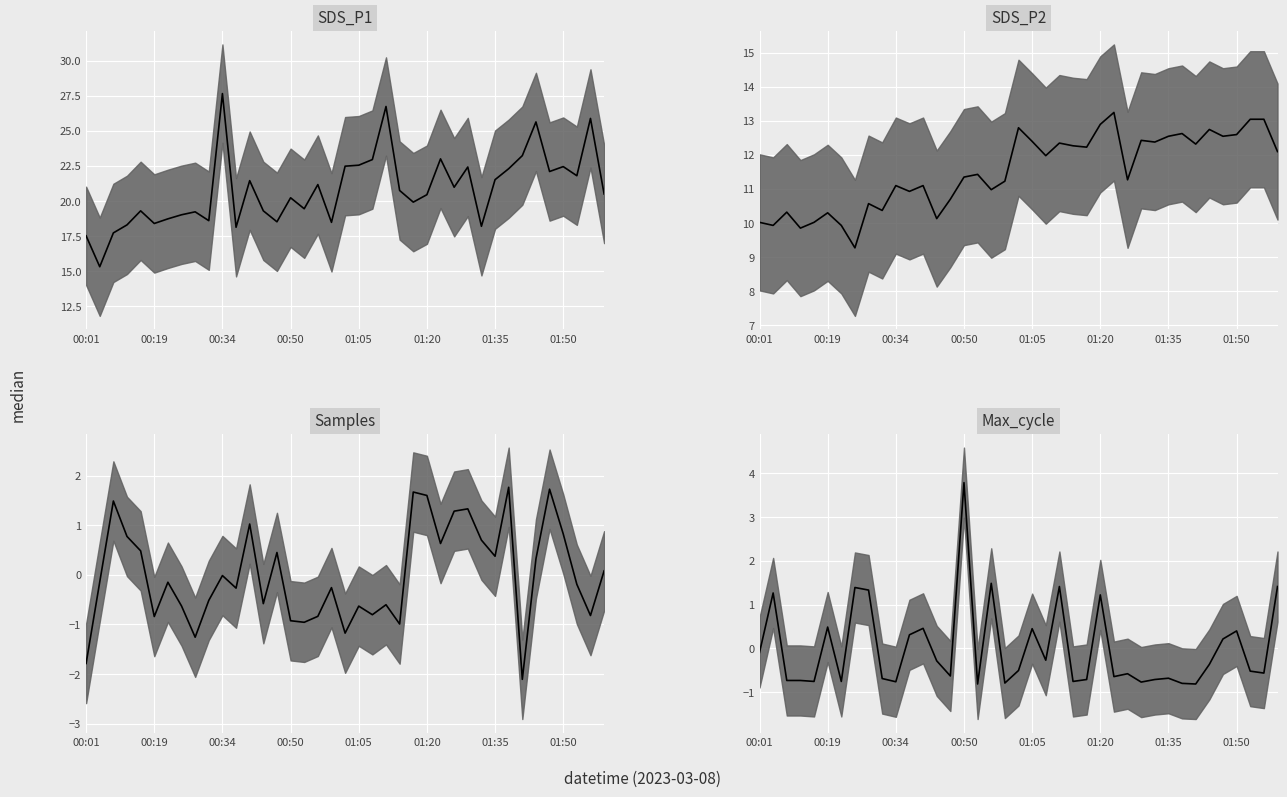

How many values in the Max_cycle series are below 0?

25